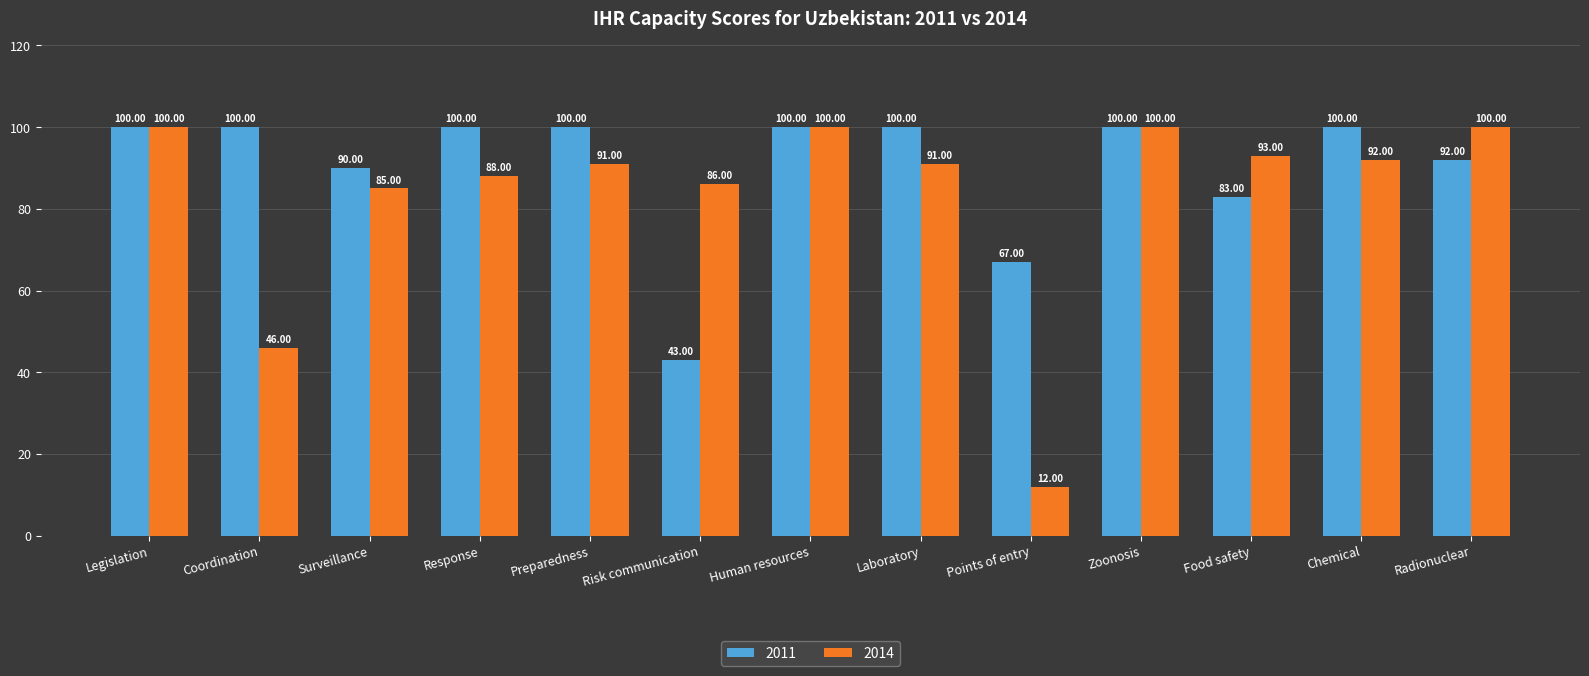

What is the average value of the 2014 series?

83